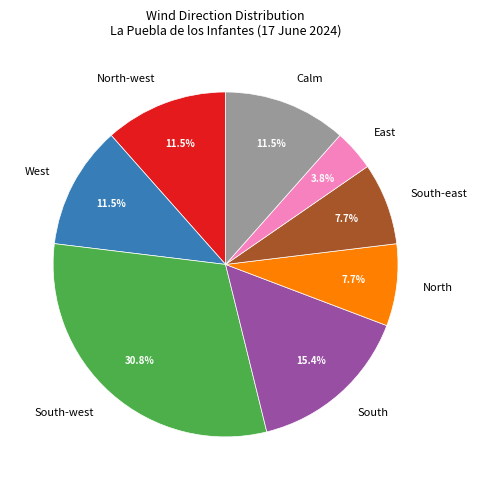

Is there a majority slice in this chart?

No